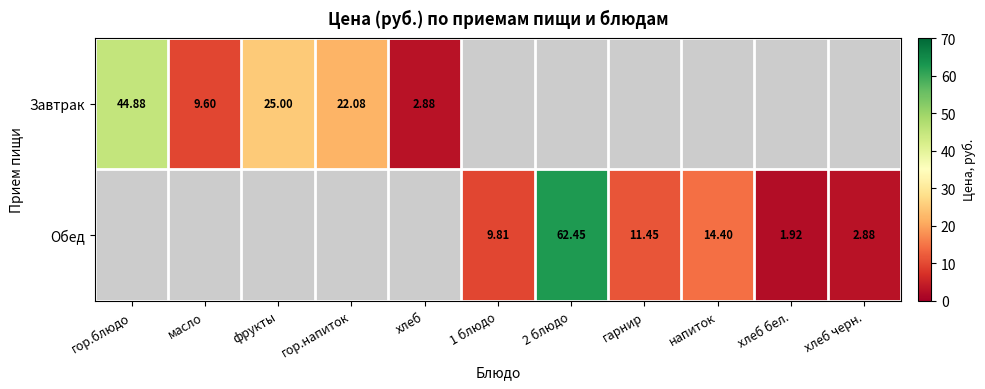

At how many categories does at least one series exceed 53?

1